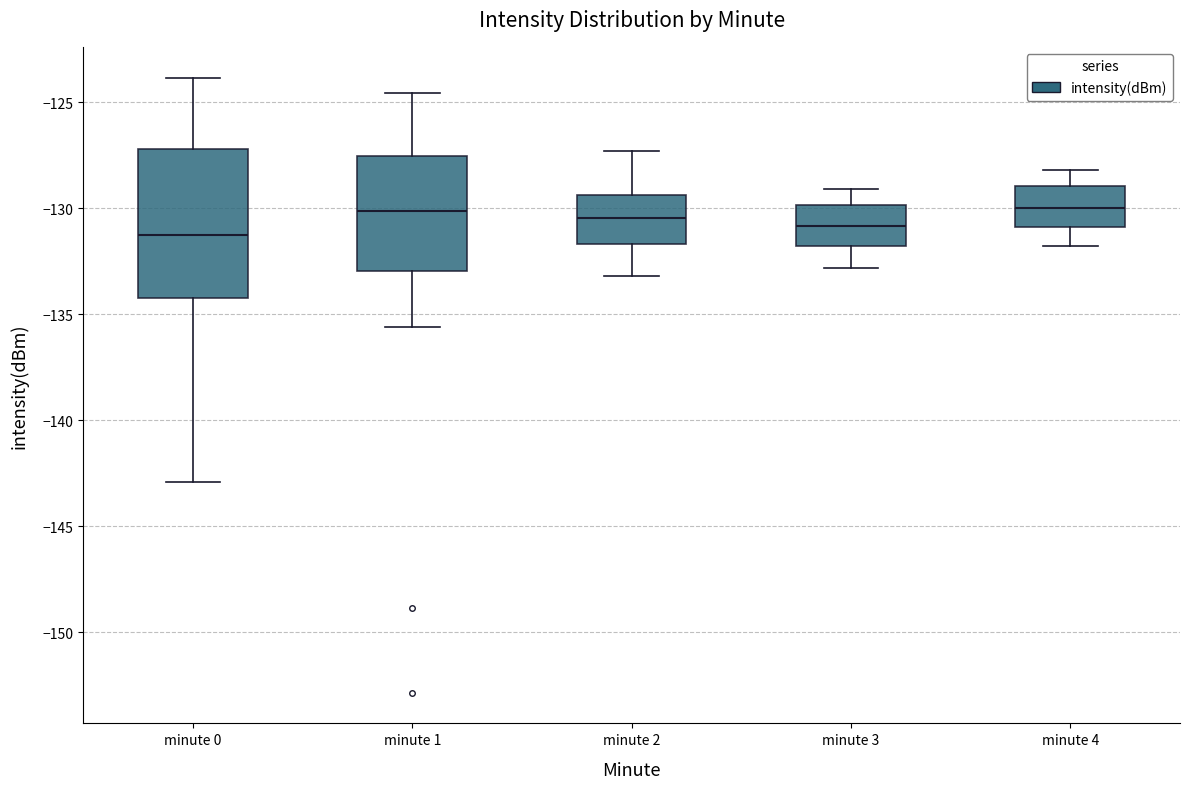

Reading left to right, transcribe this box plot: for each box, give where its median line is, the range the box spans, and where its two whiskers end, as read against the y-axis. The values are not printed on the chart, so give them approximately, as read against the axis.

minute 0: median -131.5, box -134.0 to -127.0, whiskers -143.0 to -124.0
minute 1: median -130.0, box -133.0 to -127.5, whiskers -135.5 to -124.5
minute 2: median -130.5, box -131.5 to -129.5, whiskers -133.0 to -127.5
minute 3: median -131.0, box -132.0 to -130.0, whiskers -133.0 to -129.0
minute 4: median -130.0, box -131.0 to -129.0, whiskers -132.0 to -128.0